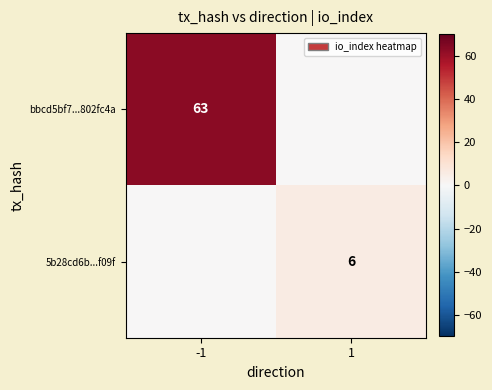

The value of bbcd5bf7...802fc4a at -1 is 40. True or false?

False